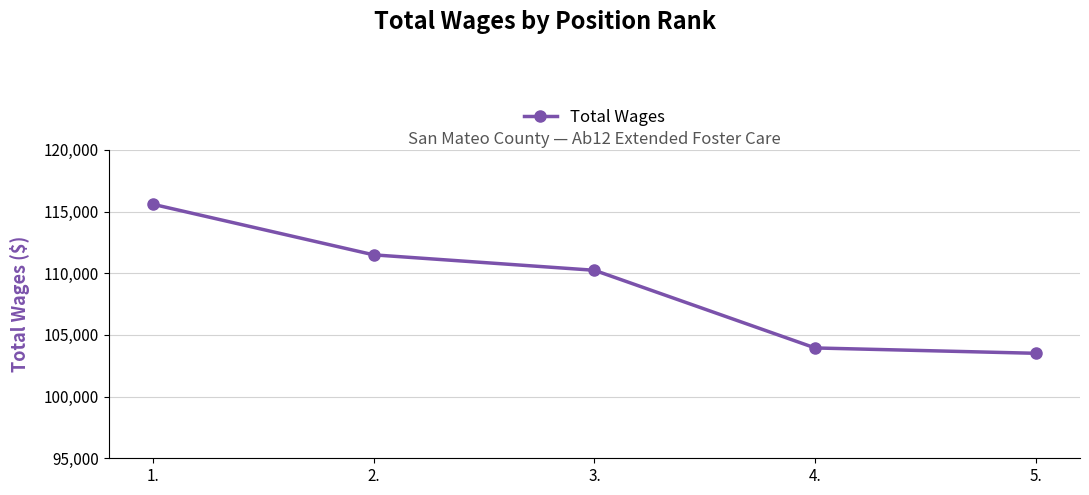

At which label does the data first exceed 110244?

1.